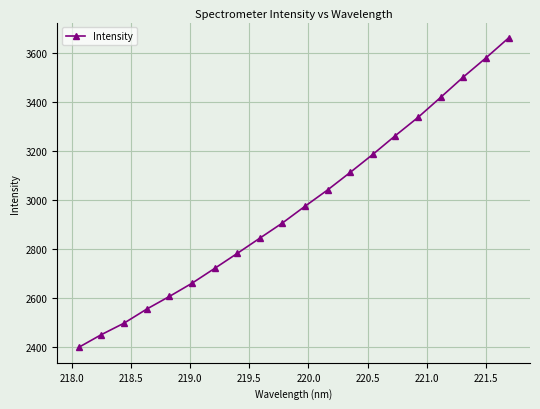

How many lines are shown in the chart?

1